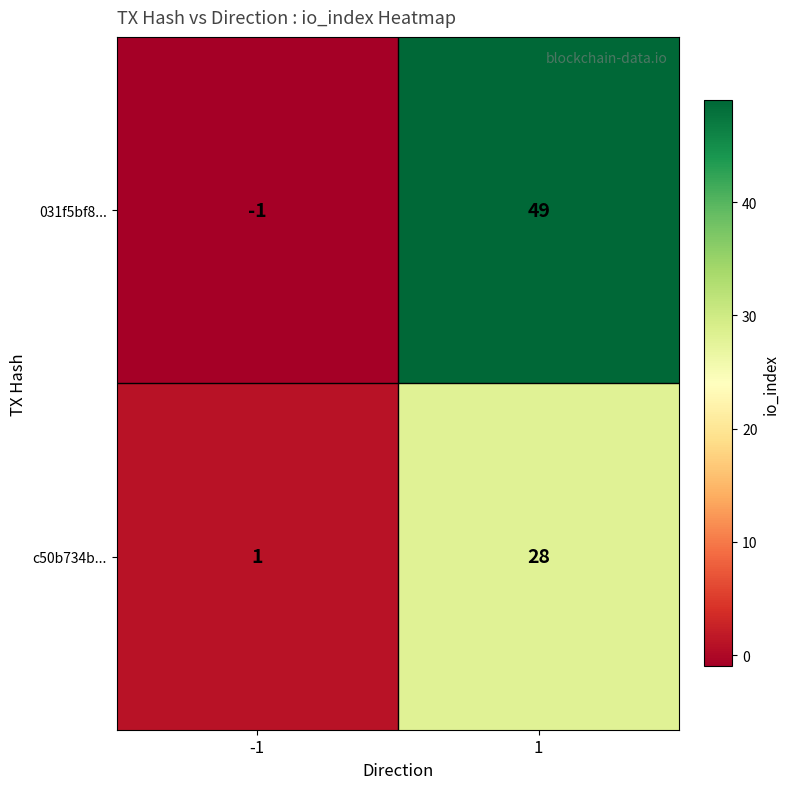

What is the maximum value shown in the chart?

49